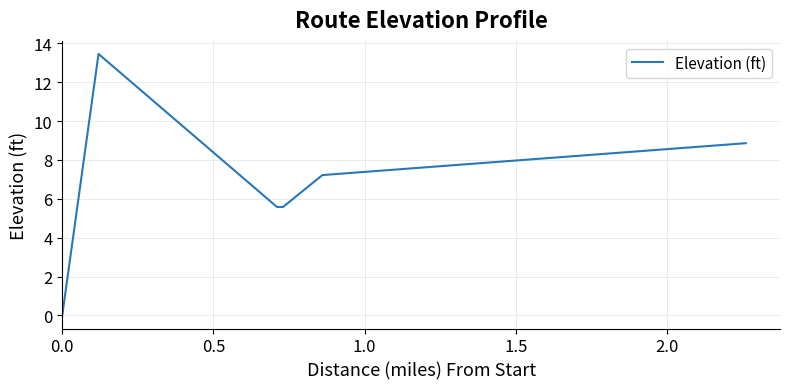

True or false: there are more than 2 points higher than both neighbors.

False